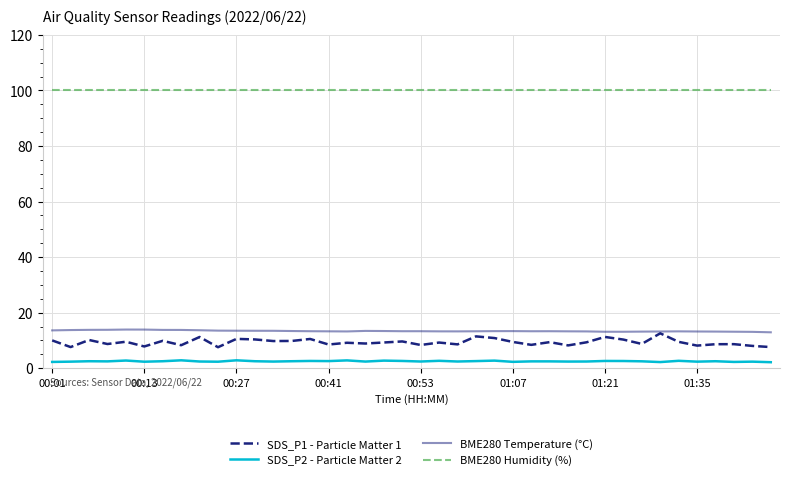

Rank the series by their maximum value, from lowest to highest.

SDS_P2 - Particle Matter 2, SDS_P1 - Particle Matter 1, BME280 Temperature (°C), BME280 Humidity (%)